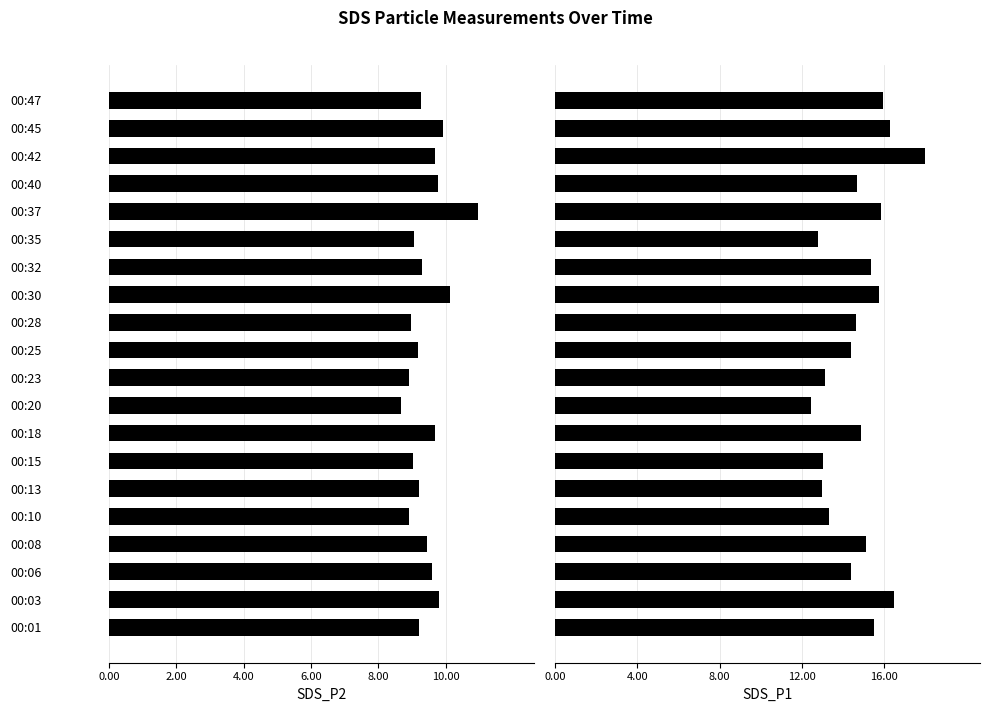

What is the approximate value of SDS_P1 at 00:20?

12.4